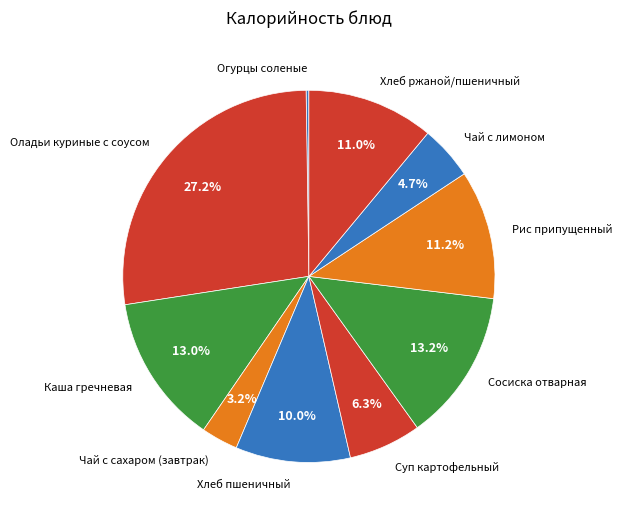

What is the total percentage of Суп картофельный and Чай с сахаром (завтрак)?

9.5%